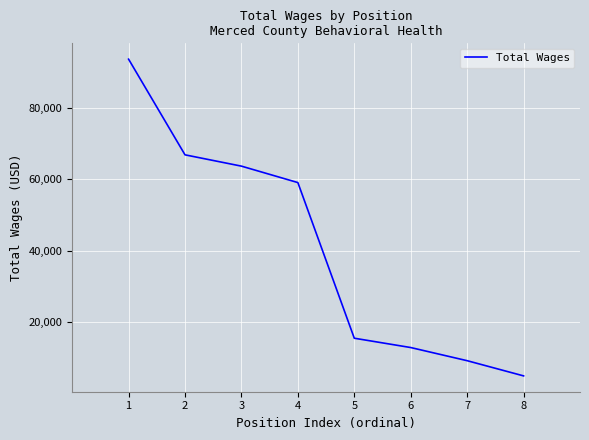

Reading left to right, extract all data points from this chart.

1=93640	2=66880	3=63716	4=59117	5=15580	6=12970	7=9293	8=5042